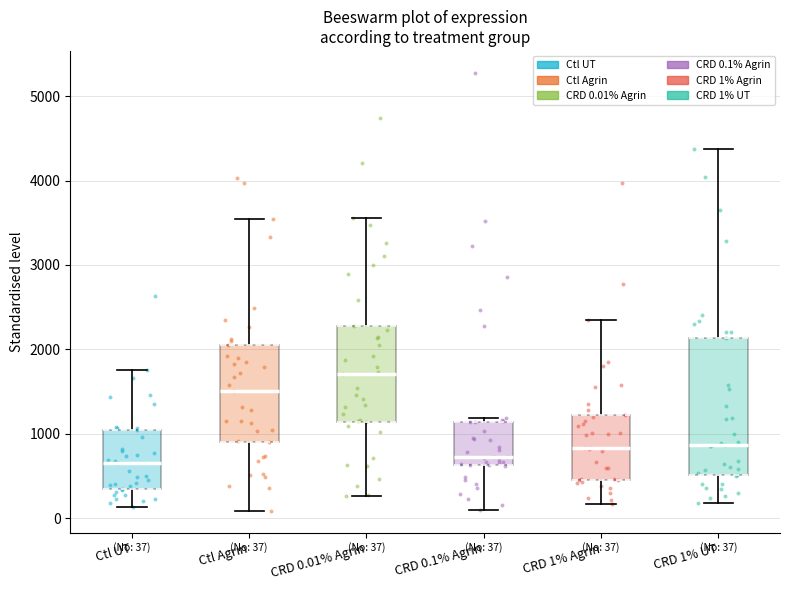

Which box is the tallest, from its lower edge to its upper edge?

CRD 1% UT